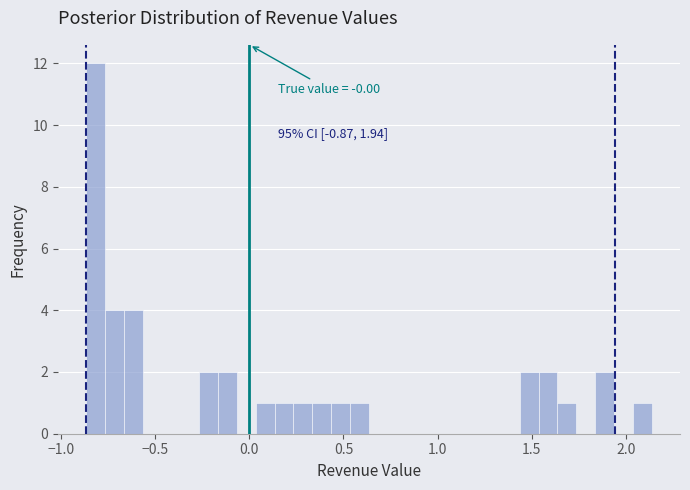

Around what value on the x-axis is the tallest bar? Give the approximate position of its centre, as read against the axis.

-0.80